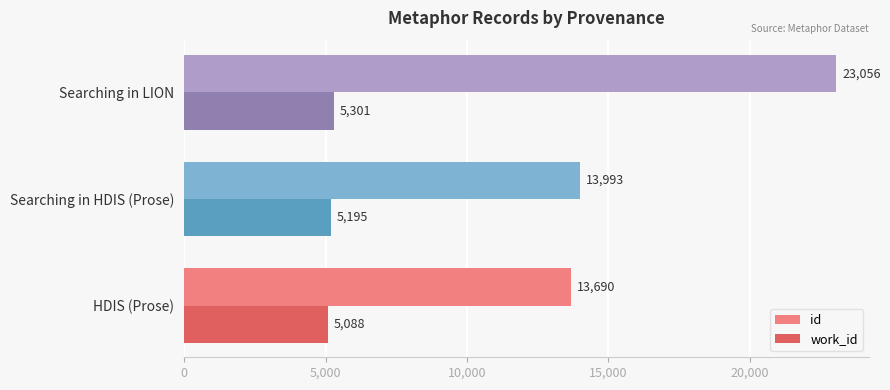

At which label does work_id reach its peak?

Searching in LION